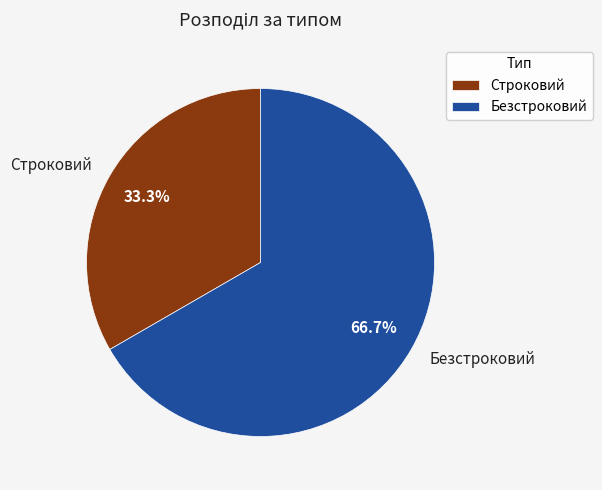

To the nearest percent, what percentage of the pie is Безстроковий?

67%